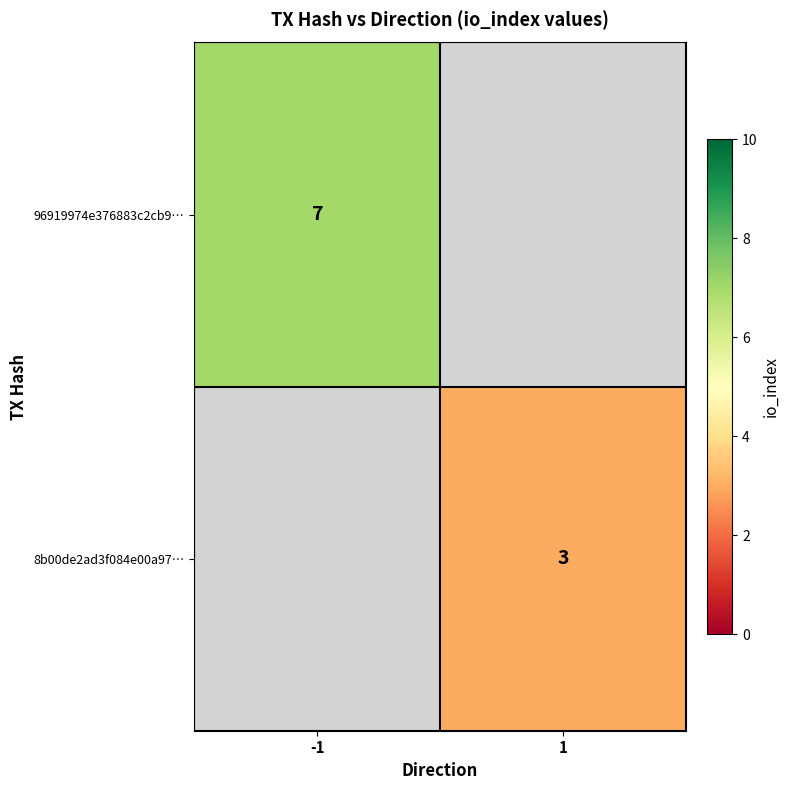

Is it true that 8b00de2ad3f084e00a97… equals 3 at 1?

True